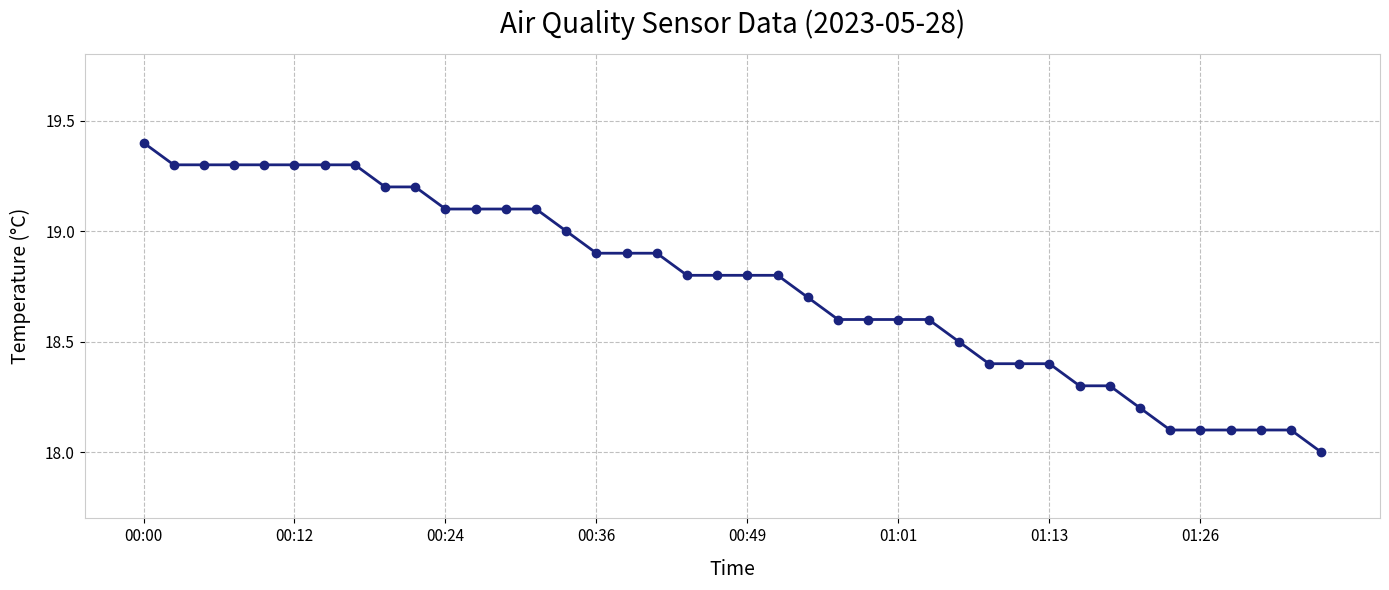

What is the value of the 35th point from the left?

18.1